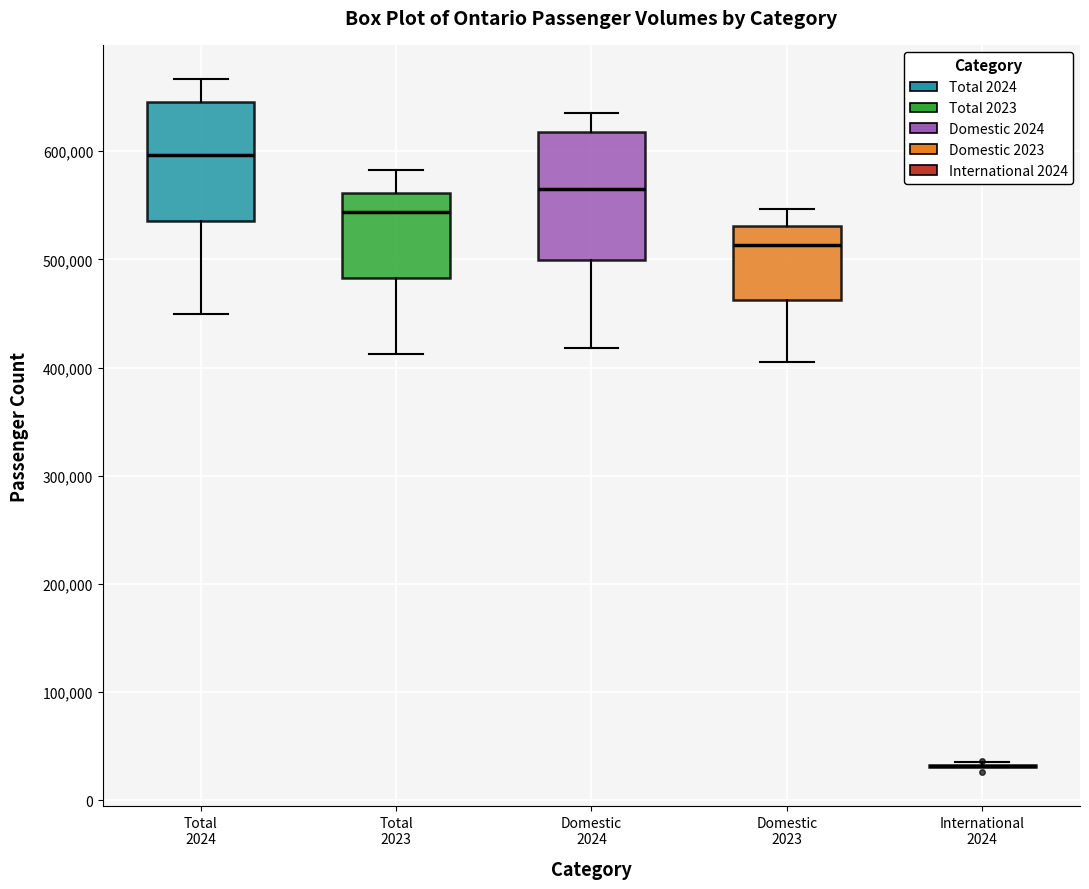

Reading left to right, transcribe this box plot: for each box, give where its median line is, the range the box spans, and where its two whiskers end, as read against the y-axis. The values are not printed on the chart, so give them approximately, as read against the axis.

Total 2024: median 600000, box 540000 to 650000, whiskers 450000 to 670000
Total 2023: median 540000, box 480000 to 560000, whiskers 410000 to 580000
Domestic 2024: median 570000, box 500000 to 620000, whiskers 420000 to 640000
Domestic 2023: median 510000, box 460000 to 530000, whiskers 400000 to 550000
International 2024: box collapsed to a line at 30000, whiskers 30000 to 40000